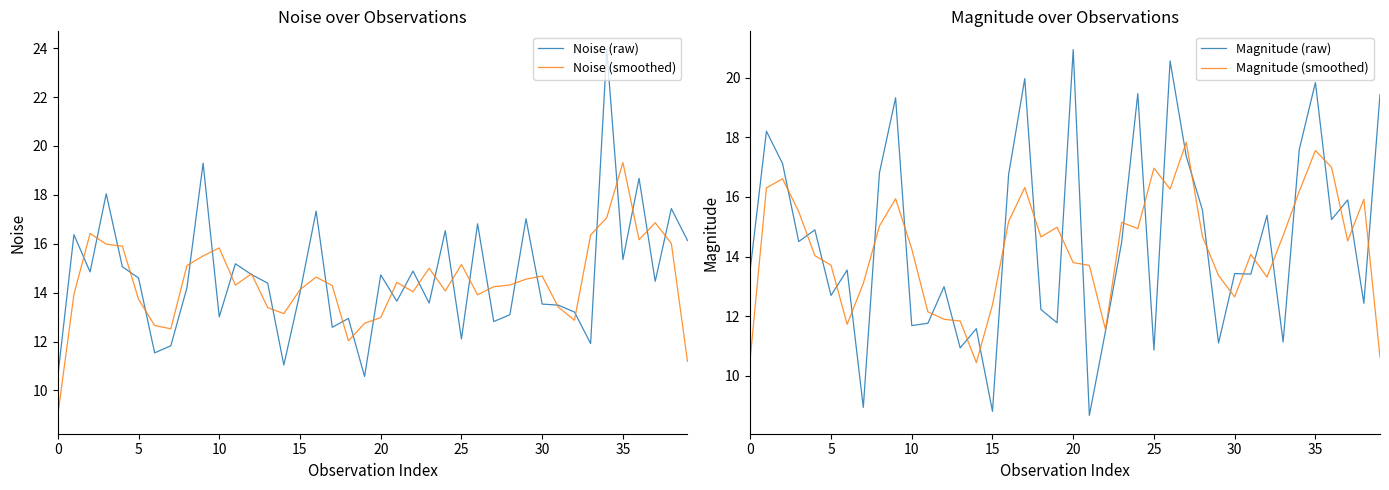

What are all the series names shown in the legend?

Noise (raw), Noise (smoothed), Magnitude (raw), Magnitude (smoothed)